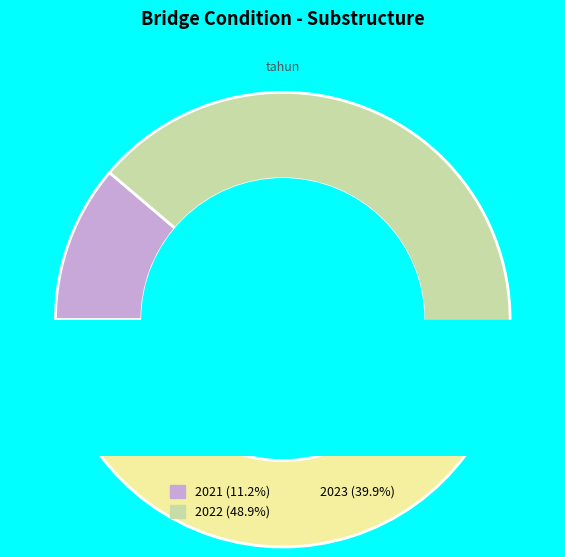

Does 2021 account for over 50% of the chart?

No